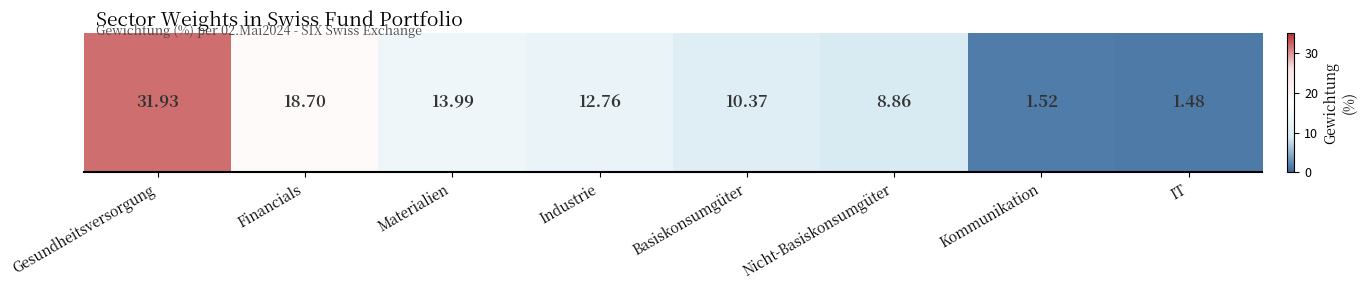

Reading left to right, transcribe all the data shown in this chart.

Gesundheitsversorgung=31.9	Financials=18.7	Materialien=14.0	Industrie=12.8	Basiskonsumgüter=10.4	Nicht-Basiskonsumgüter=8.9	Kommunikation=1.5	IT=1.5